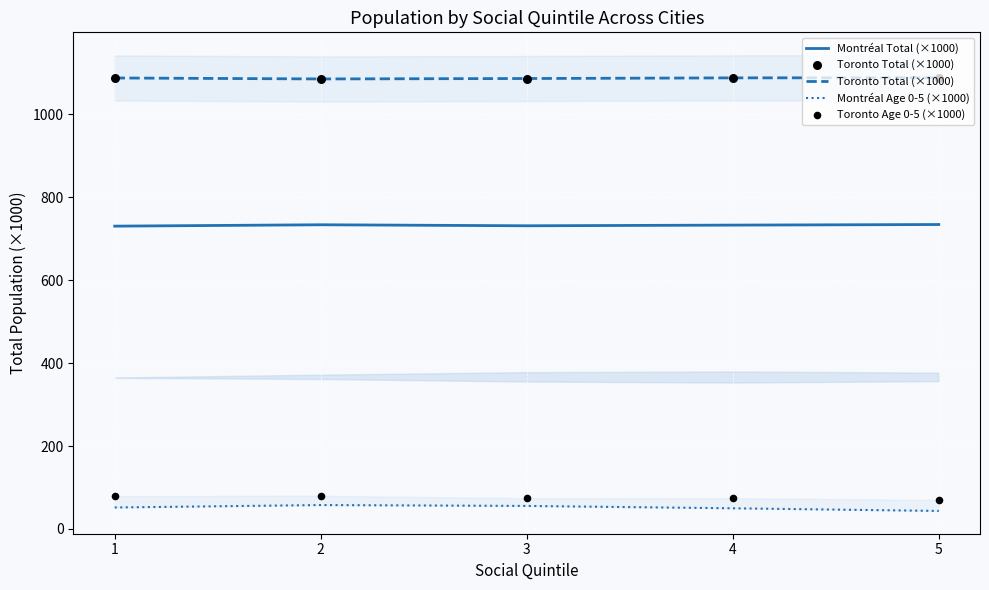

What is the total value across all series at 2?

1957.0